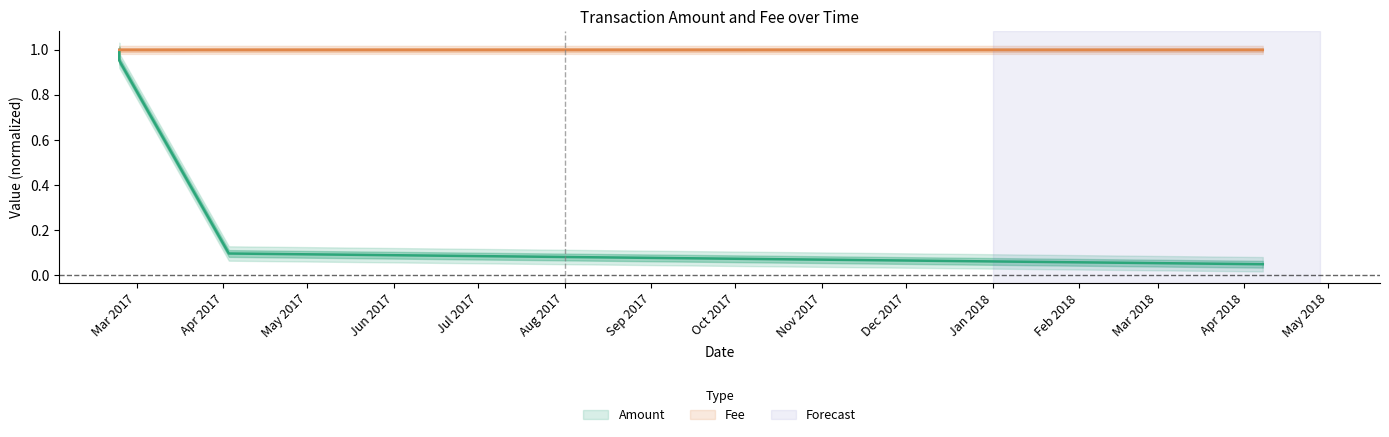

Reading left to right, extract all data points from this chart.

Amount: 2017-02-22 17:24:58=1.0	2017-02-22 17:26:00=1.0	2017-04-02 21:56:21=0.1	2018-04-07 15:31:34=0.0
Fee: 2017-02-22 17:24:58=1.0	2017-02-22 17:26:00=1.0	2017-04-02 21:56:21=1.0	2018-04-07 15:31:34=1.0